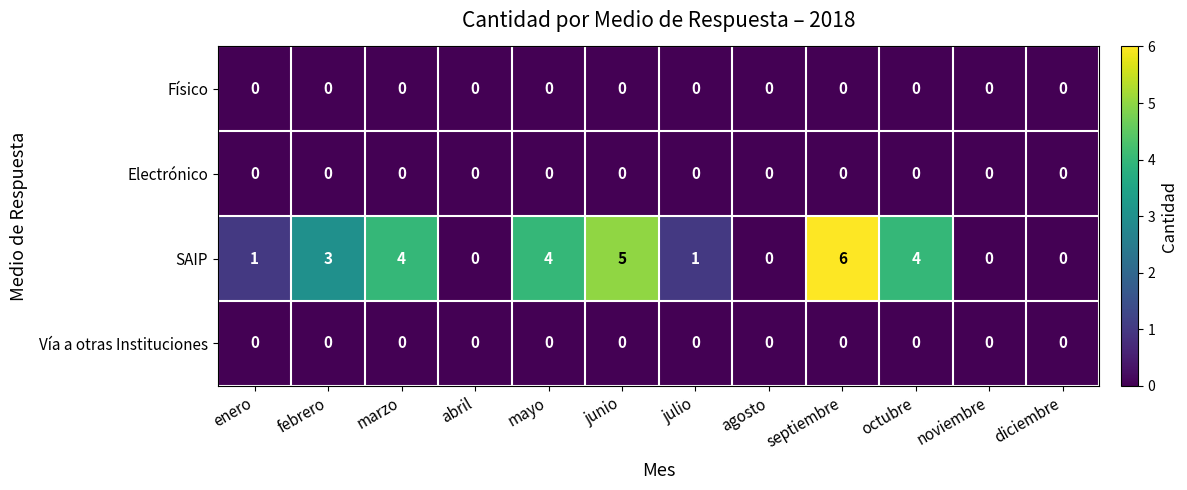

What is the difference between the maximum and minimum values in the SAIP series?

6